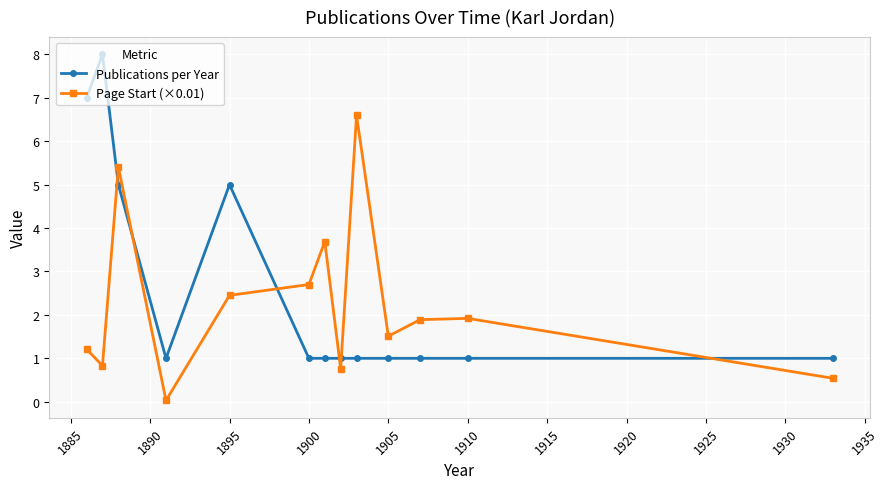

What is the difference between the second highest and minimum values in the Publications per Year series?

6.0